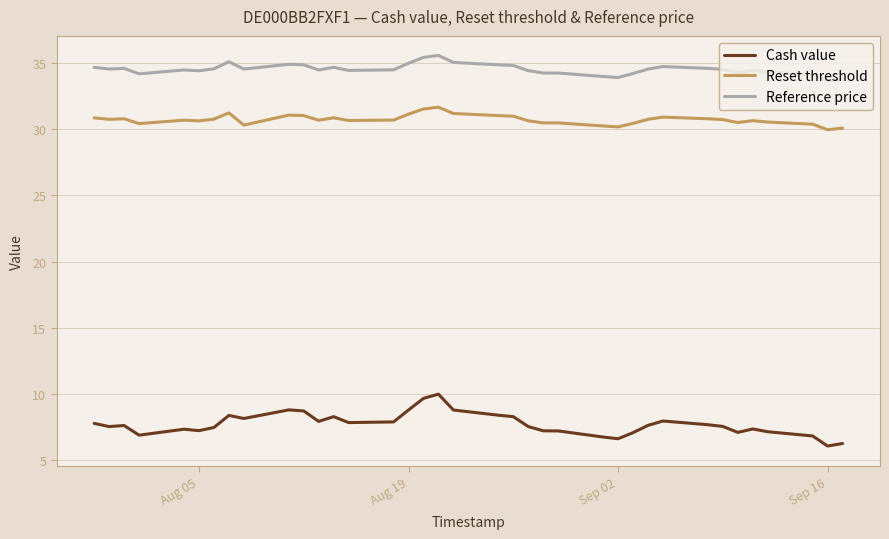

True or false: Reset threshold and Cash value cross at least once.

False